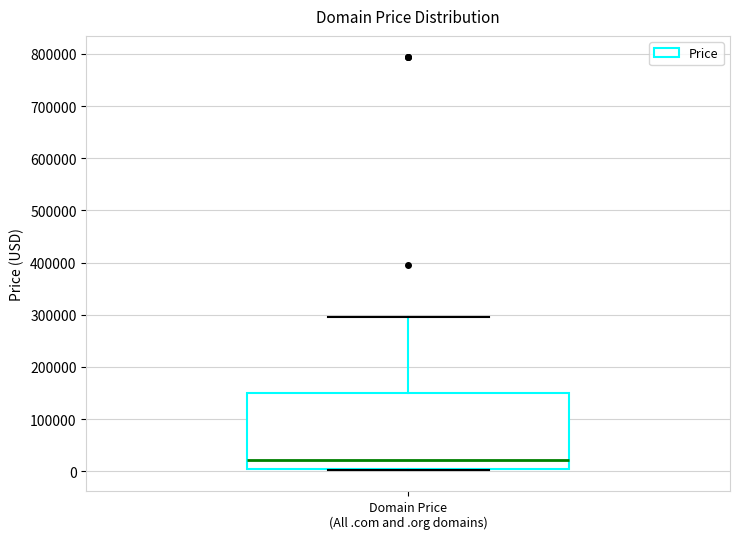

Transcribe this box plot: give where the median line is, the range the box spans, and where the two whiskers end, as read against the y-axis. The values are not printed on the chart, so give them approximately, as read against the axis.

median 20000, box 0 to 150000, whiskers 0 to 290000